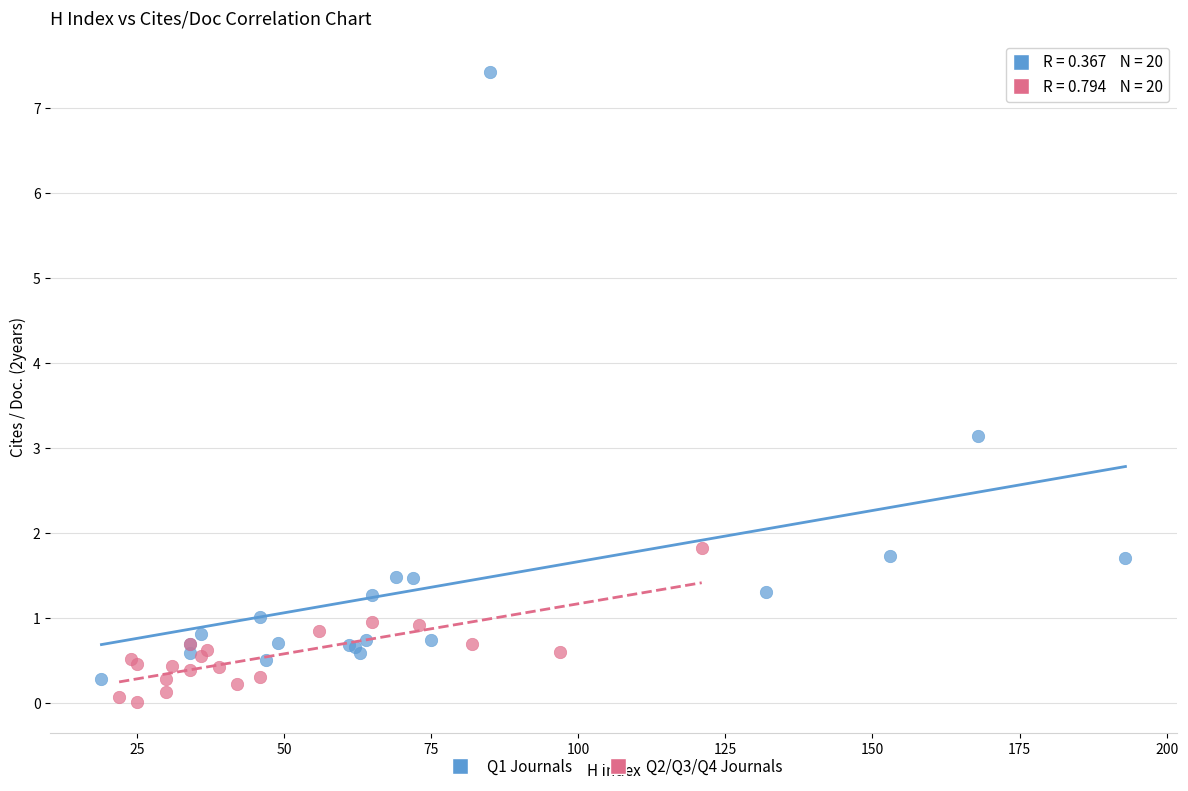

What are all the series names shown in the legend?

Q1 Journals, Q2/Q3/Q4 Journals